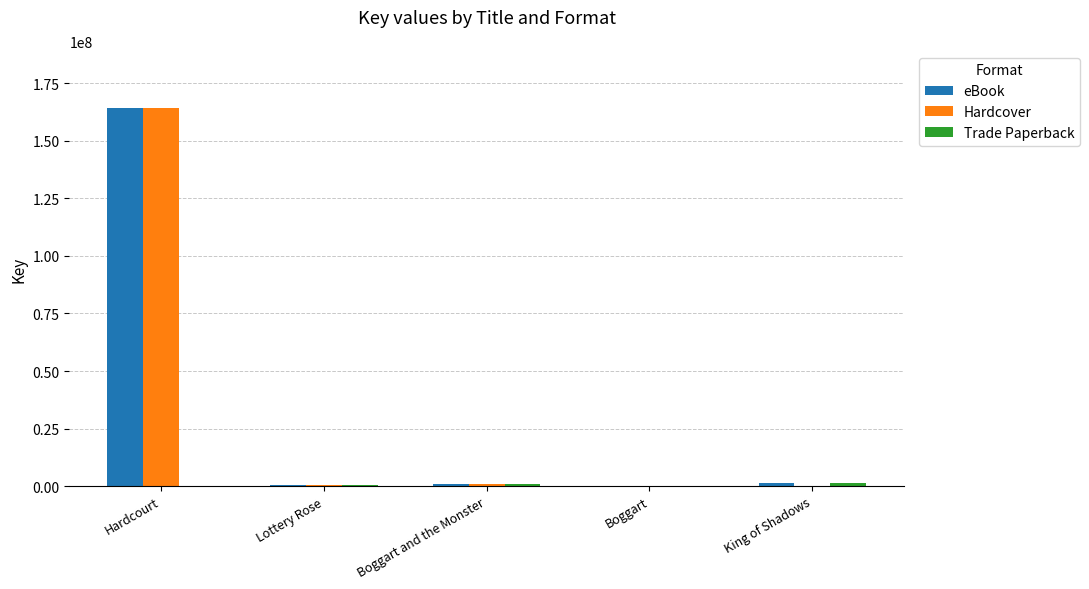

What is the maximum value for Hardcover?

164428712